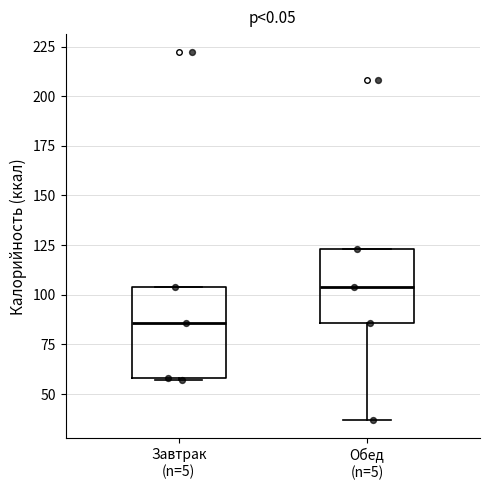

Which box has the highest median line?

Обед (n=5)